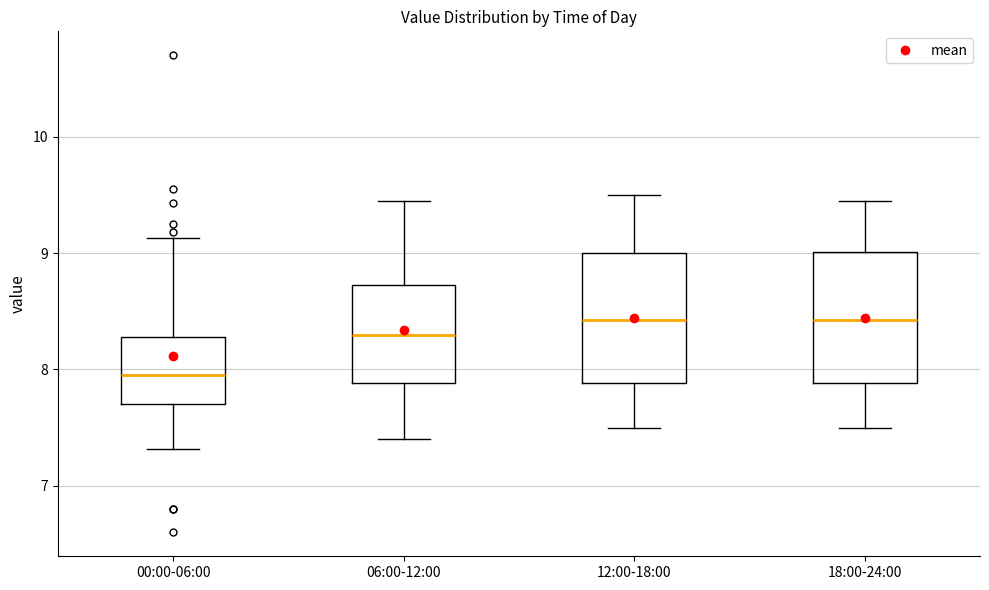

Reading left to right, read every box against the y-axis: the position of its median line, the range the box covers, and the ends of its whiskers. The values are not printed on the chart, so give them approximately, as read against the axis.

00:00-06:00: median 8.0, box 7.7 to 8.3, whiskers 7.3 to 9.1
06:00-12:00: median 8.3, box 7.9 to 8.7, whiskers 7.4 to 9.5
12:00-18:00: median 8.4, box 7.9 to 9.0, whiskers 7.5 to 9.5
18:00-24:00: median 8.4, box 7.9 to 9.0, whiskers 7.5 to 9.5